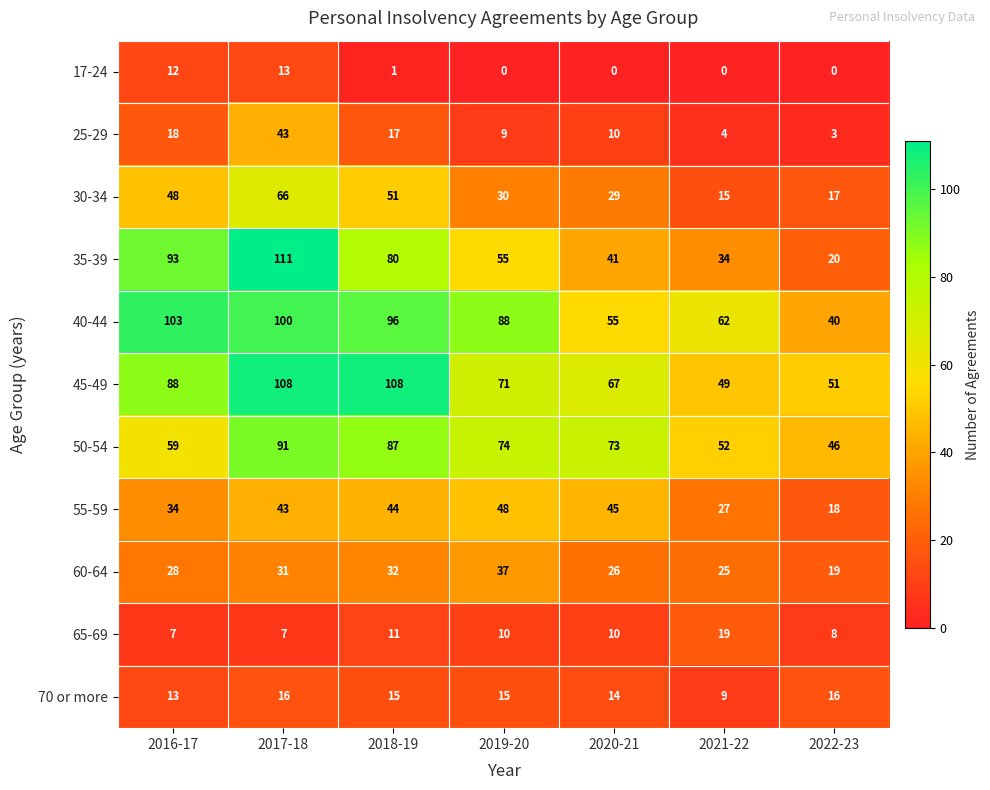

Where does the 65-69 series first go above 10?

2018-19